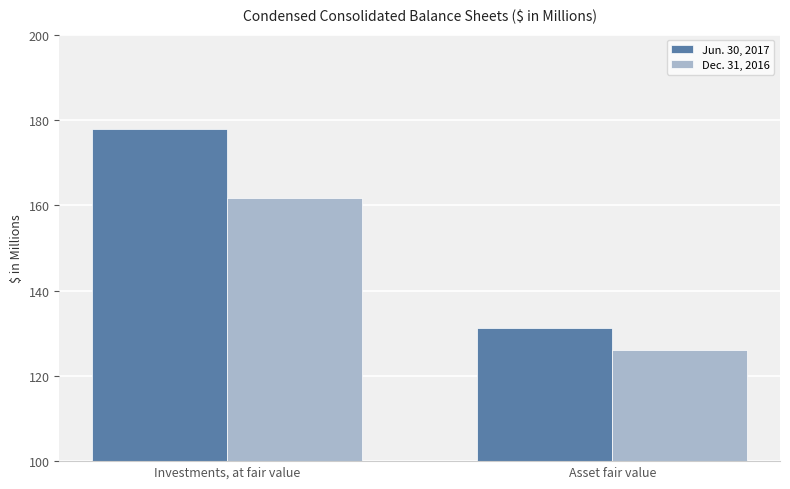

Between Investments, at fair value and Asset fair value, which series saw the biggest shift?

Jun. 30, 2017